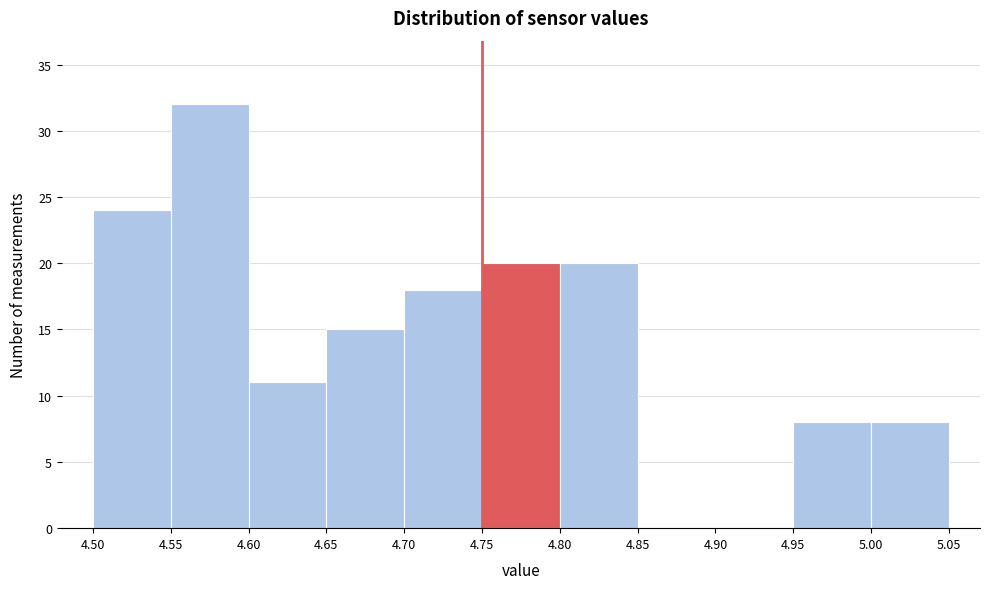

Reading left to right, transcribe this chart: for each bar, give the range it covers on the x-axis and its height. The values are not printed on the chart, so give them approximately, as read against the axis.

4.50 to 4.55: 24
4.55 to 4.60: 32
4.60 to 4.65: 11
4.65 to 4.70: 15
4.70 to 4.75: 18
4.75 to 4.80: 20
4.80 to 4.85: 20
4.85 to 4.90: 0
4.90 to 4.95: 0
4.95 to 5.00: 8
5.00 to 5.05: 8